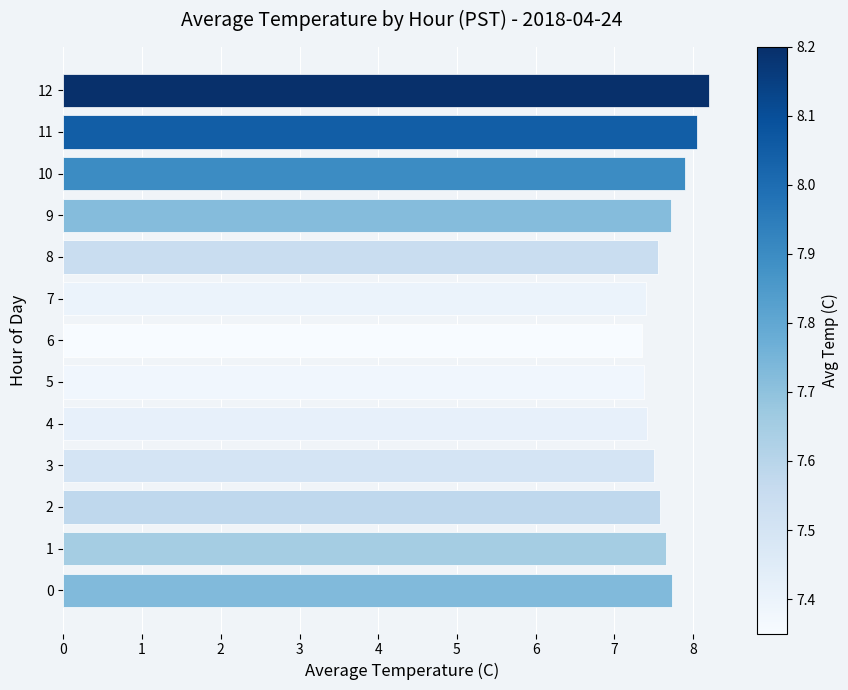

What is the maximum value shown in the chart?

8.2